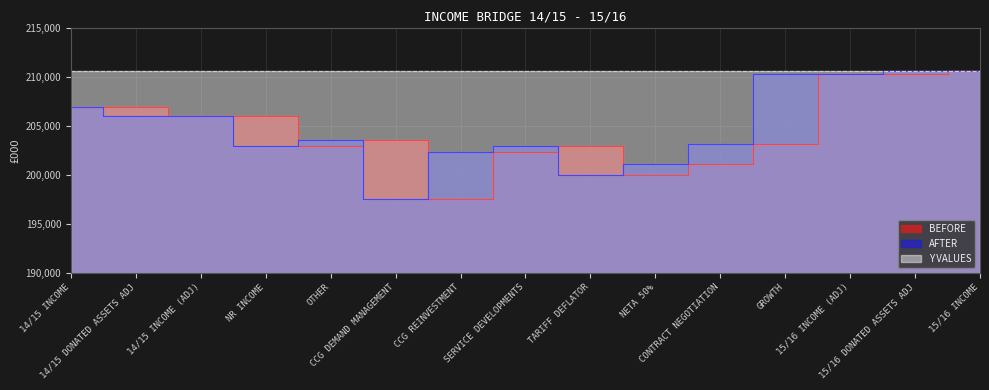

What is the label of the 14th point from the right?

14/15 DONATED ASSETS ADJ